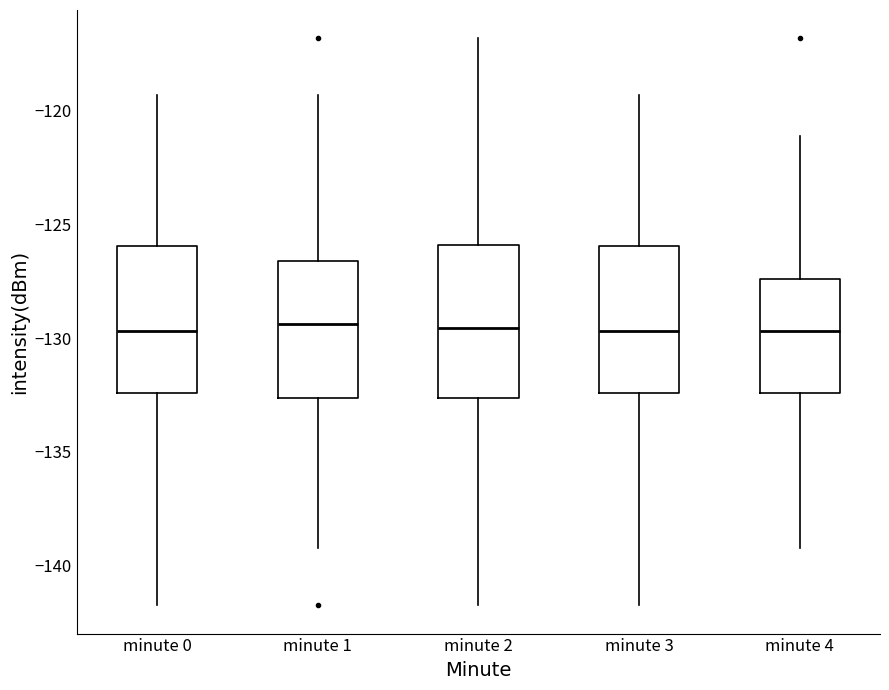

Reading left to right, transcribe this box plot: for each box, give where its median line is, the range the box spans, and where its two whiskers end, as read against the y-axis. The values are not printed on the chart, so give them approximately, as read against the axis.

minute 0: median -129.5, box -132.5 to -126.0, whiskers -142.0 to -119.5
minute 1: median -129.5, box -132.5 to -126.5, whiskers -139.0 to -119.5
minute 2: median -129.5, box -132.5 to -126.0, whiskers -142.0 to -117.0
minute 3: median -129.5, box -132.5 to -126.0, whiskers -142.0 to -119.5
minute 4: median -129.5, box -132.5 to -127.5, whiskers -139.0 to -121.0